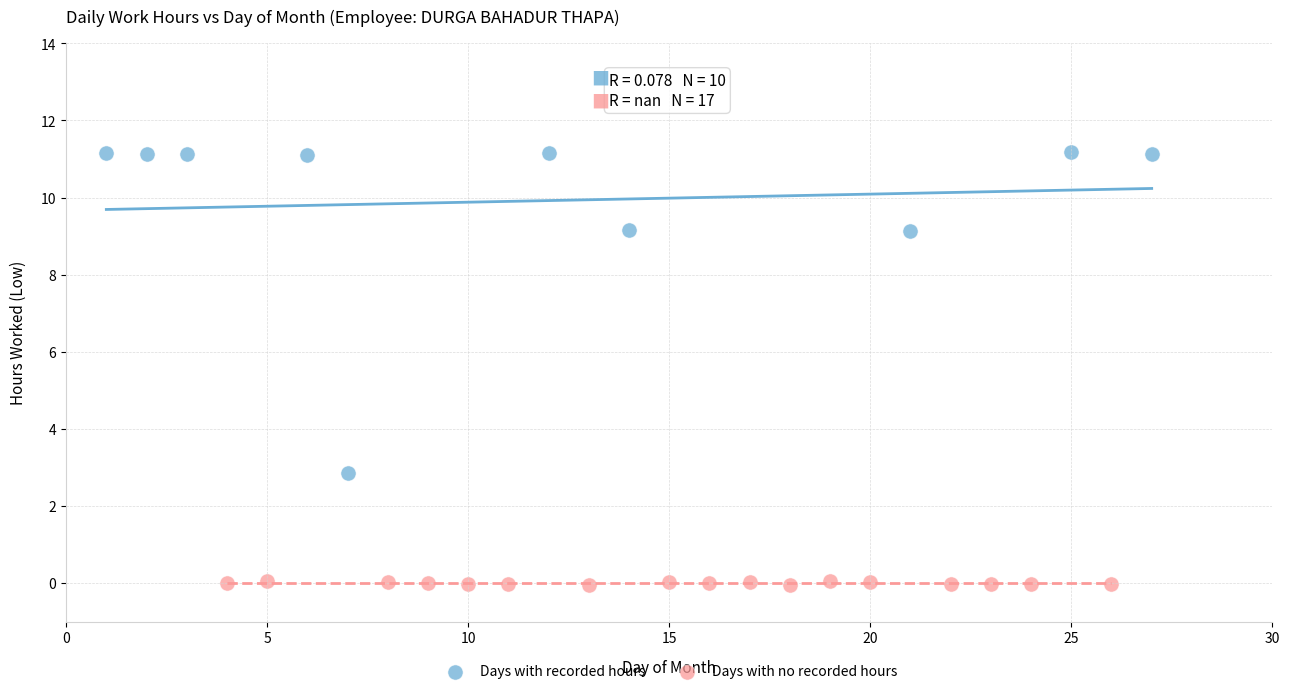

Which series reaches the minimum Y coordinate?

Days with no recorded hours